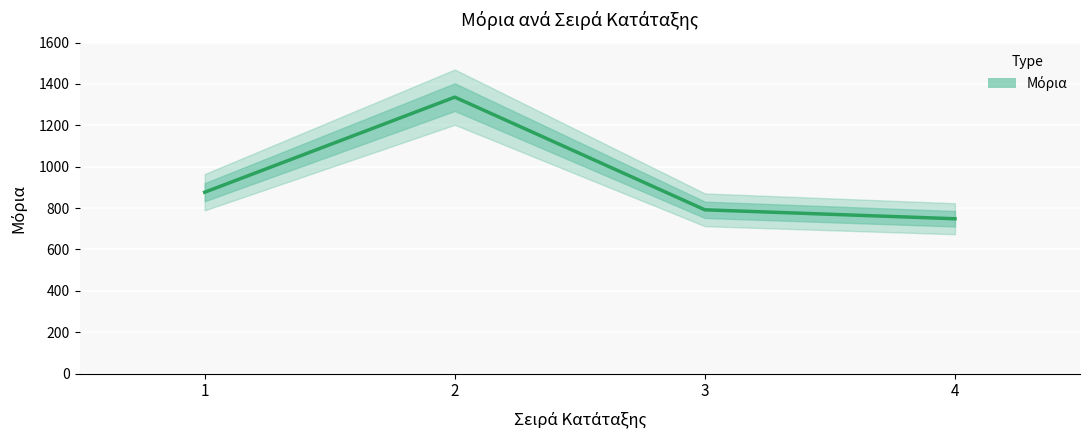

Count the number of categories in the chart.

4